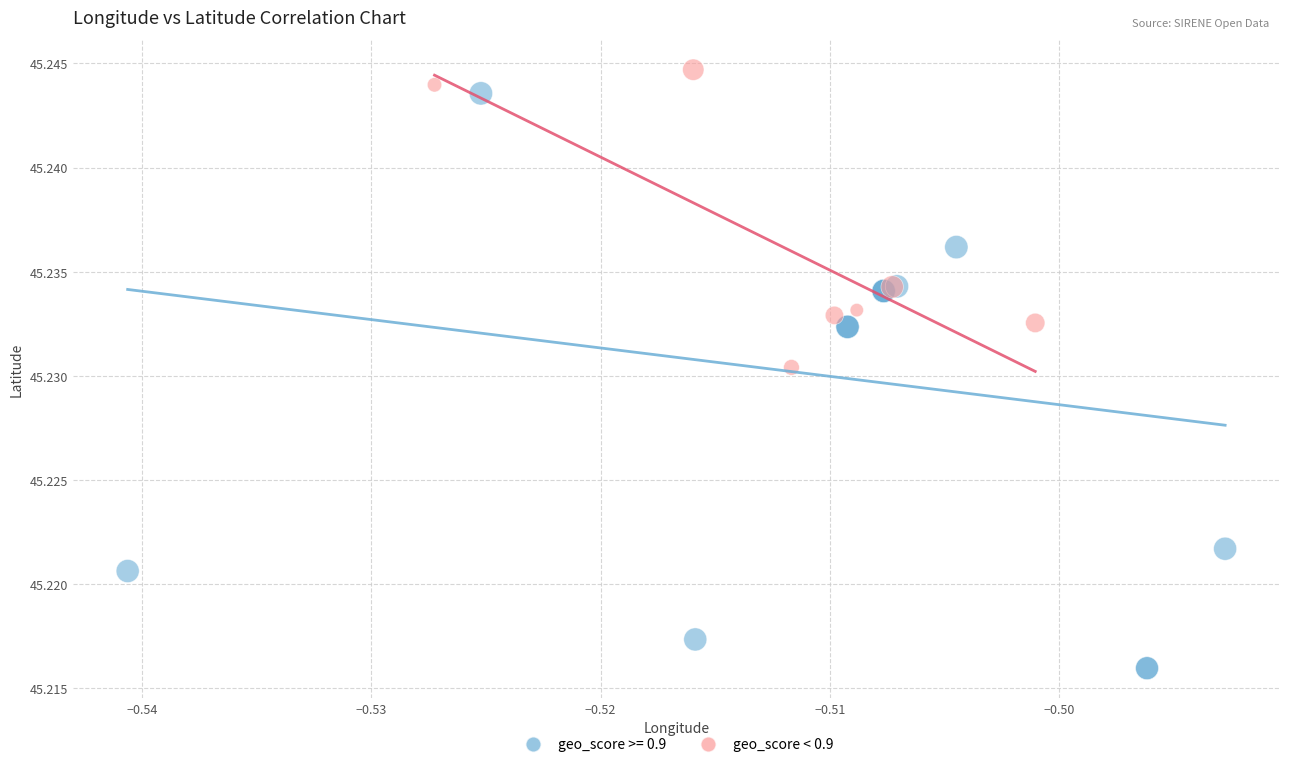

Which series has the largest Y range (max minus min)?

geo_score >= 0.9